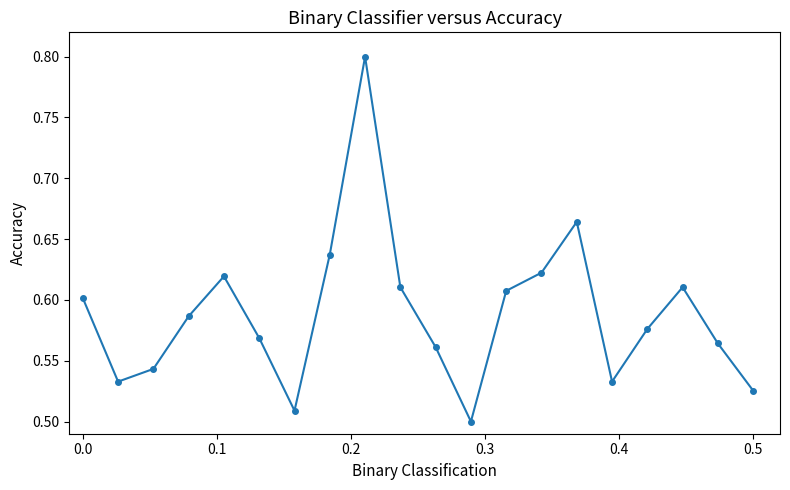

What is the sum of all values?

11.8